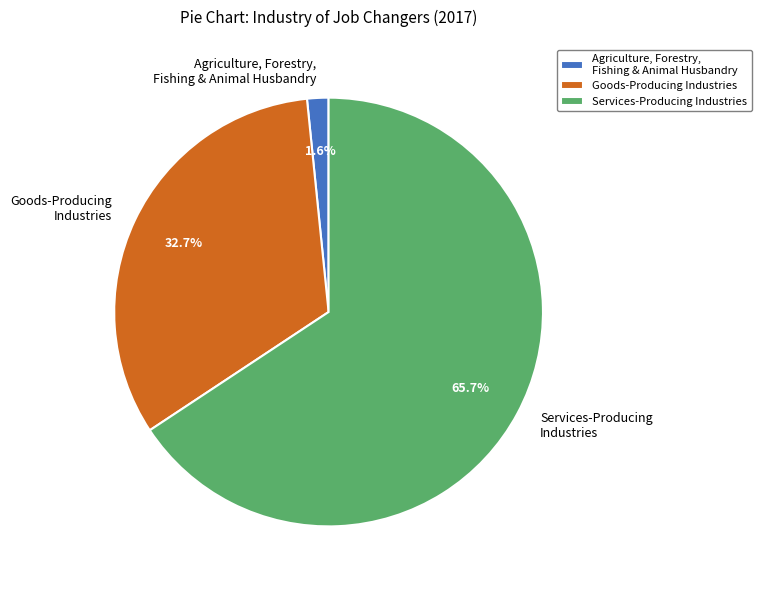

What is the ratio of the value at Services-Producing Industries to the value at Goods-Producing Industries?

2.0